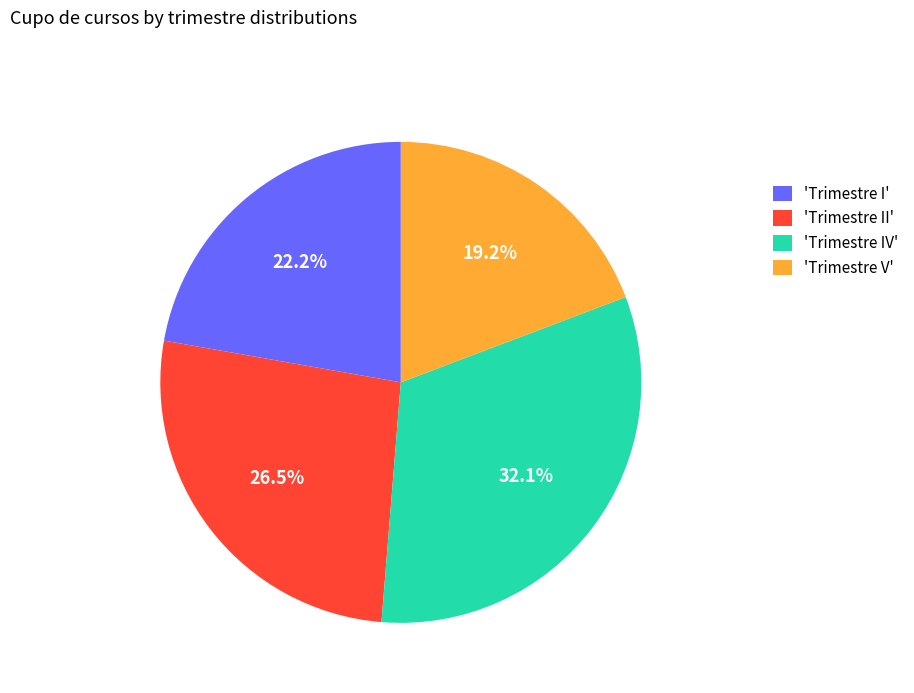

Which category has the biggest portion of the pie?

'Trimestre IV'